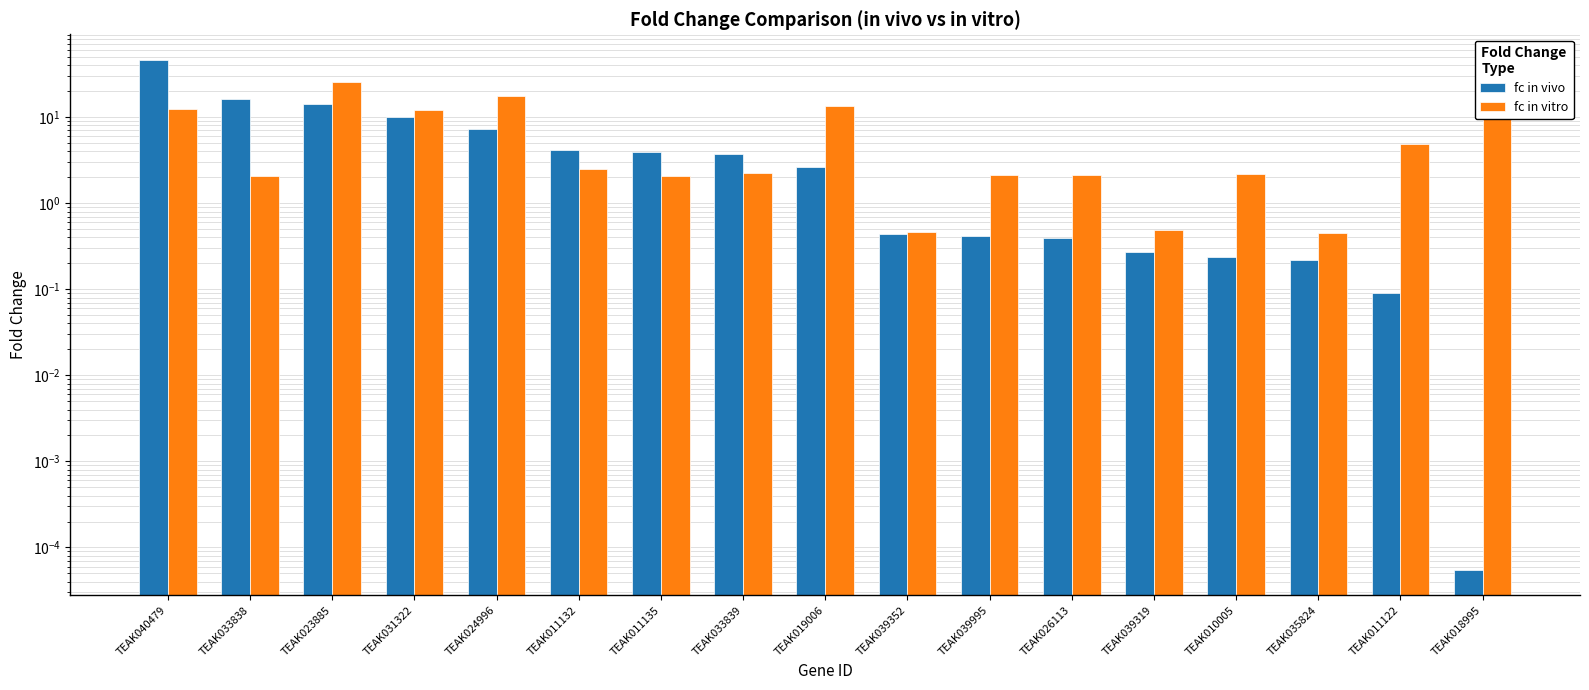

What is the sum of the fc in vivo values at TEAK026113 and TEAK040479?

46.7